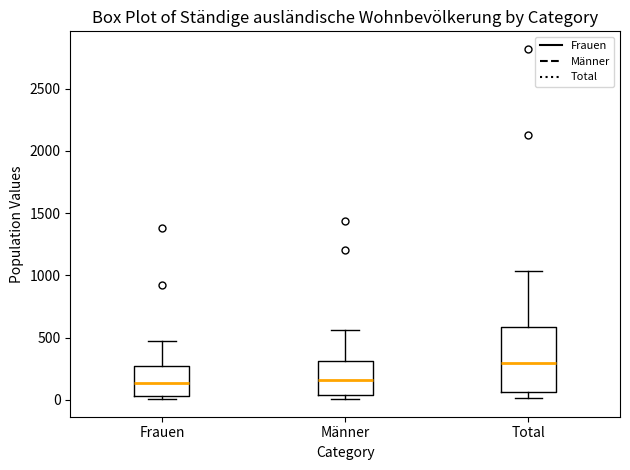

Reading left to right, transcribe this box plot: for each box, give where its median line is, the range the box spans, and where its two whiskers end, as read against the y-axis. The values are not printed on the chart, so give them approximately, as read against the axis.

Frauen: median 150, box 50 to 250, whiskers 0 to 450
Männer: median 150, box 50 to 300, whiskers 0 to 550
Total: median 300, box 50 to 600, whiskers 0 to 1050